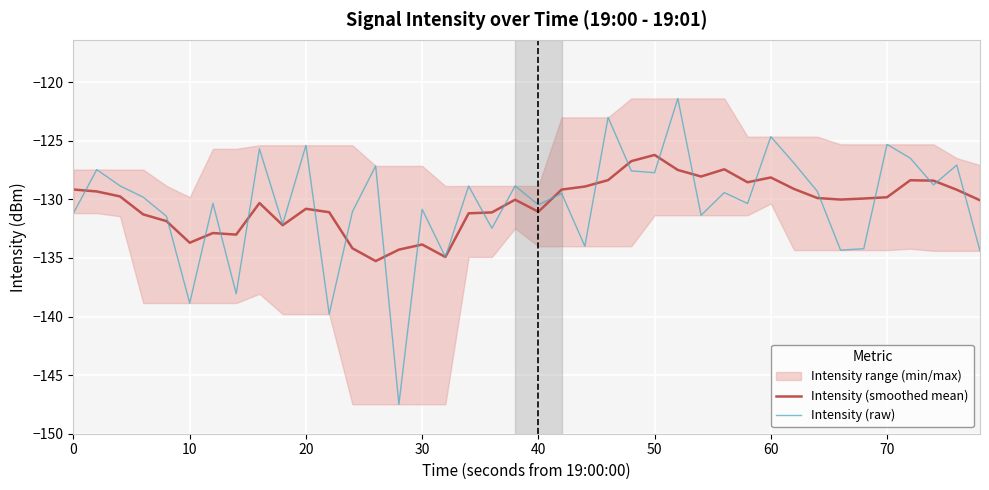

Reading right to left, transcribe all the data shown in this chart.

Intensity (smoothed mean): -130.1	-129.2	-128.4	-128.4	-129.8	-129.9	-130.0	-129.9	-129.1	-128.1	-128.5	-127.4	-128.1	-127.5	-126.2	-126.7	-128.4	-128.9	-129.2	-131.1	-130.0	-131.1	-131.2	-134.9	-133.9	-134.3	-135.3	-134.2	-131.1	-130.8	-132.2	-130.3	-133.0	-132.9	-133.7	-131.9	-131.3	-129.8	-129.3	-129.2
Intensity (raw): -134.4	-127.1	-128.8	-126.5	-125.3	-134.2	-134.3	-129.3	-126.9	-124.7	-130.4	-129.4	-131.4	-121.4	-127.7	-127.6	-123.0	-134.0	-129.5	-130.5	-128.9	-132.5	-128.9	-134.9	-130.9	-147.5	-127.2	-131.1	-139.8	-125.4	-132.1	-125.7	-138.1	-130.3	-138.9	-131.5	-129.8	-128.9	-127.5	-131.2